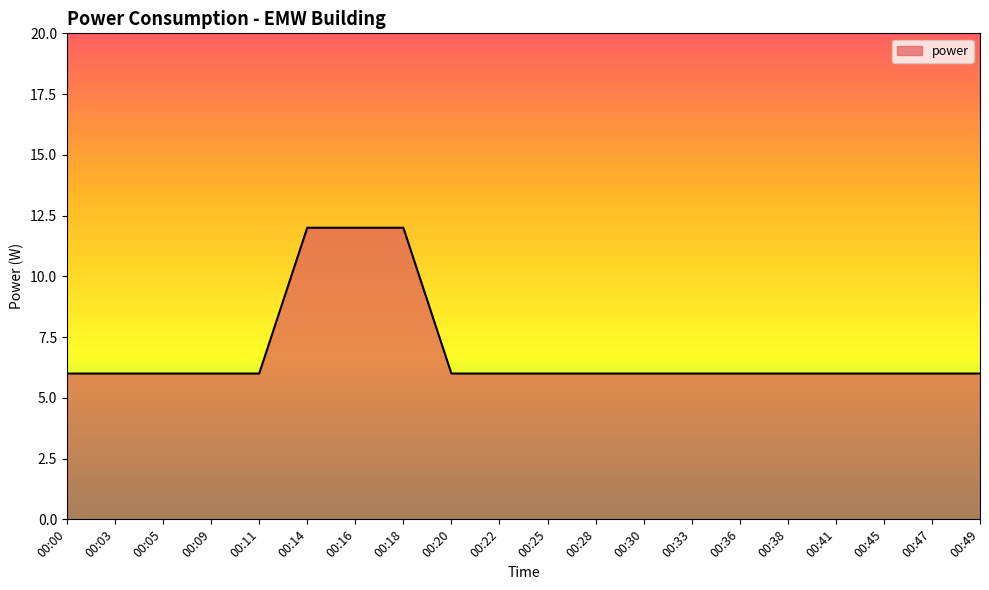

Reading left to right, extract all data points from this chart.

6	6	6	6	6	12	12	12	6	6	6	6	6	6	6	6	6	6	6	6